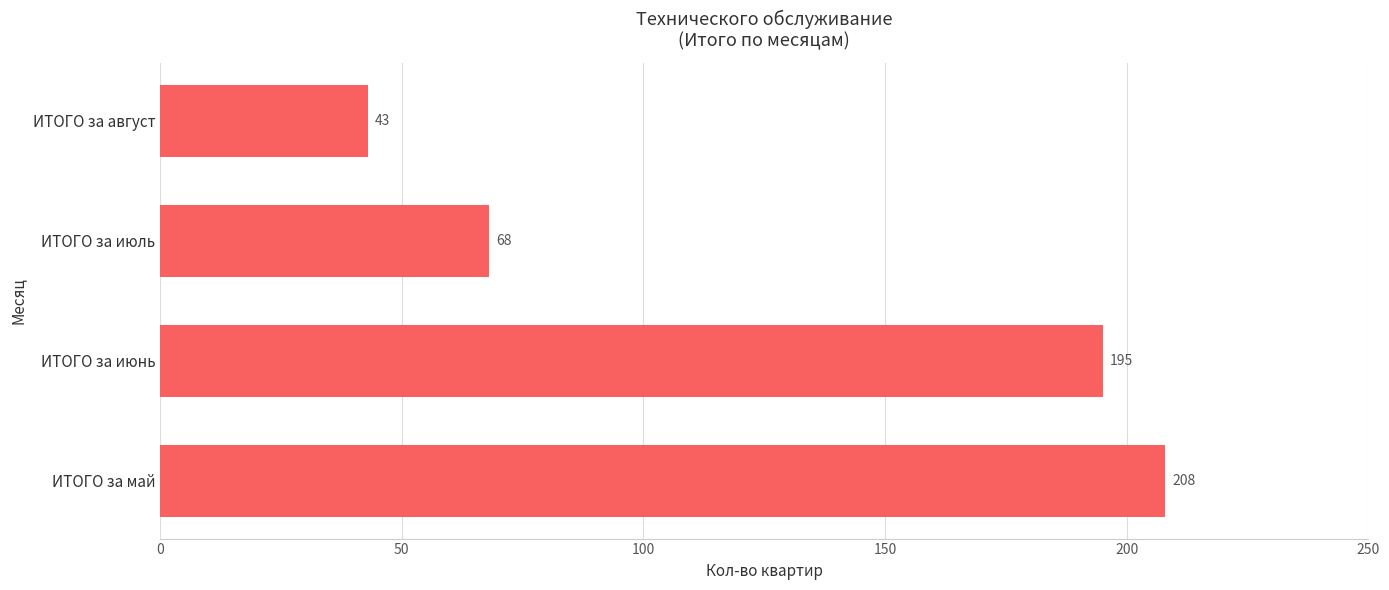

List the labels in order of value, smallest first.

ИТОГО за август, ИТОГО за июль, ИТОГО за июнь, ИТОГО за май